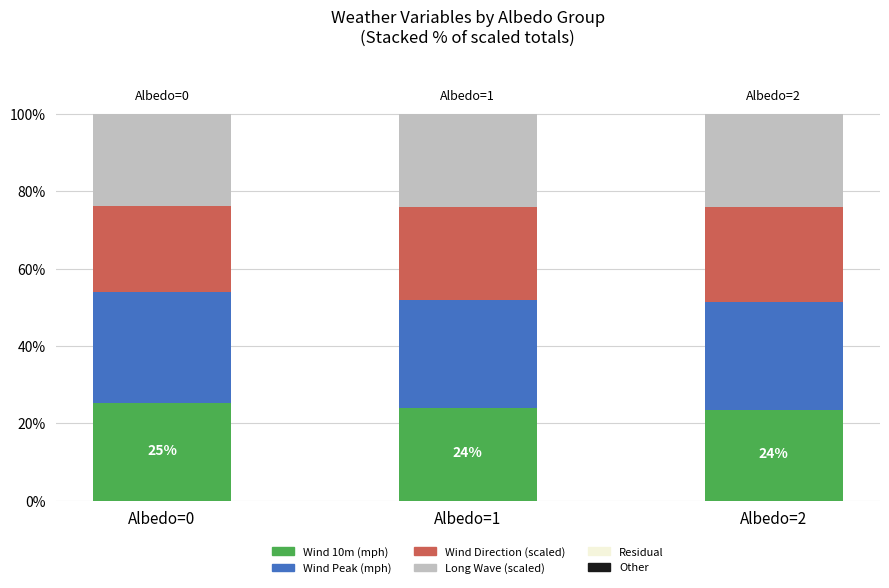

What is the lowest value of the Wind 10m (mph) series?

23.5